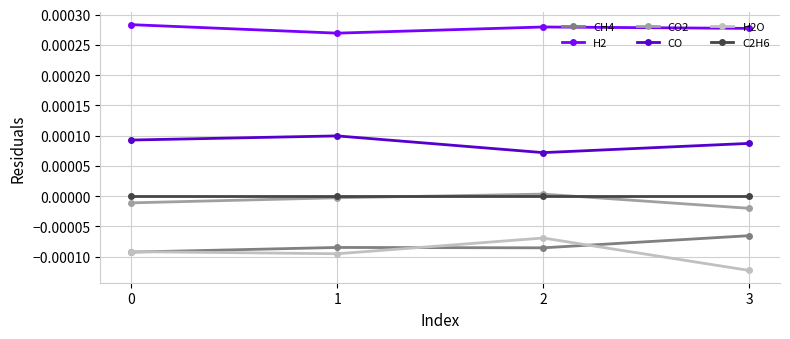

At which category does the chart reach its minimum across all series?

3